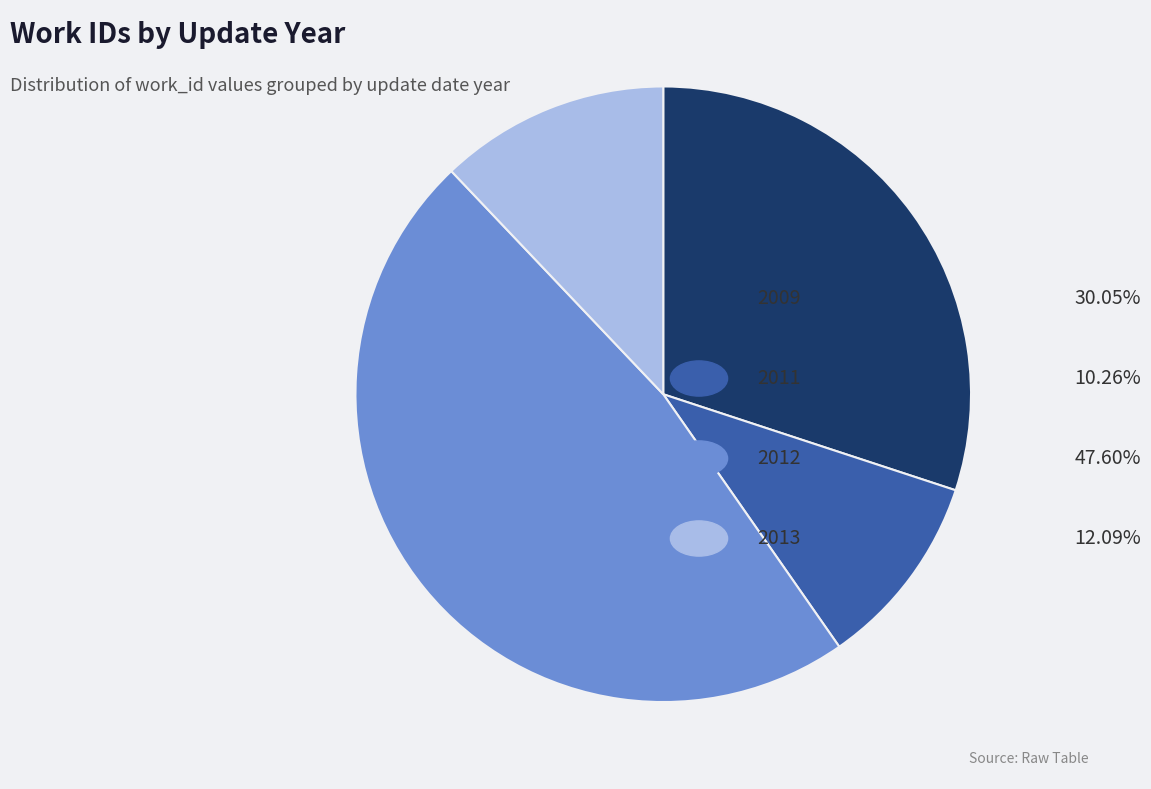

Does any single category account for the majority?

No